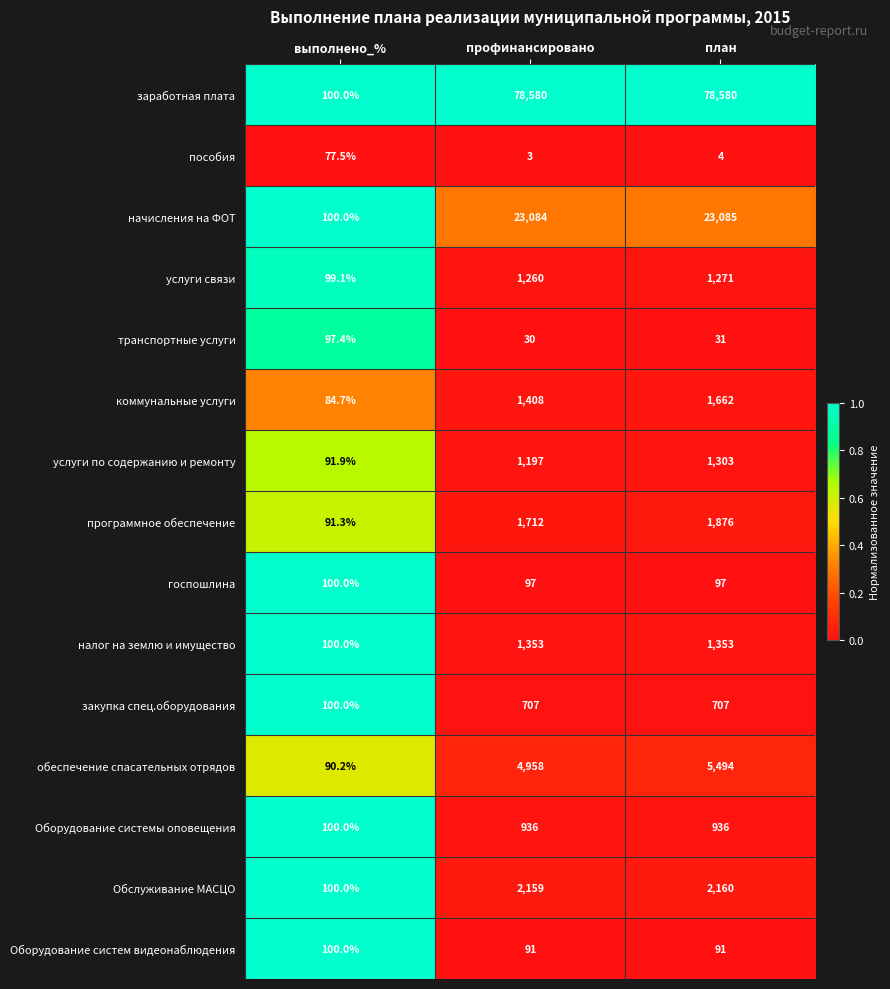

At which category is the sum across all series the highest?

план